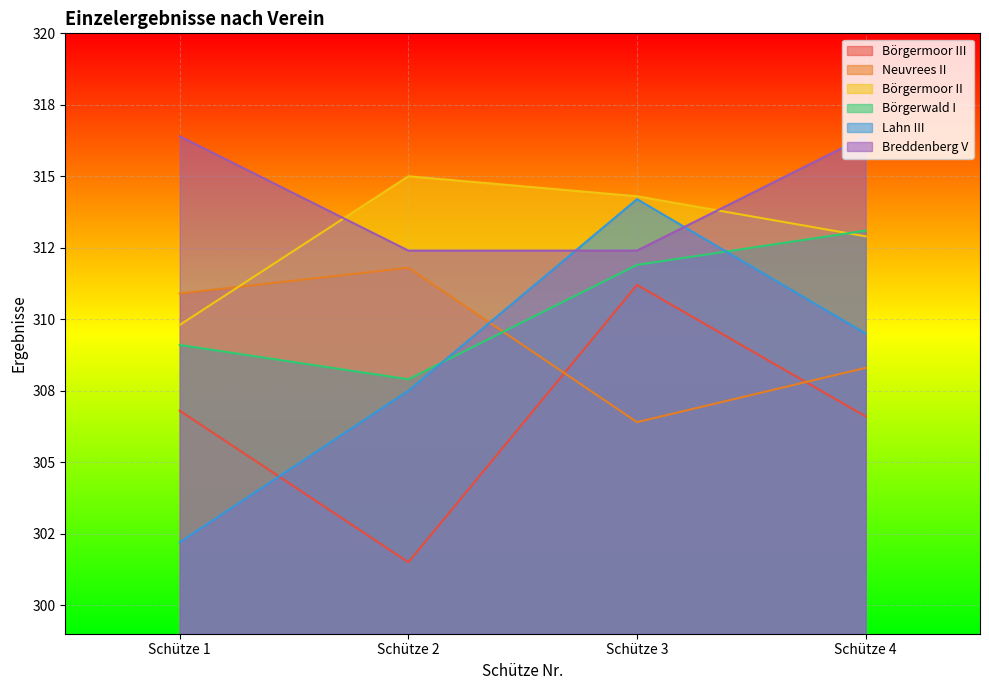

How many series are shown in this chart?

6